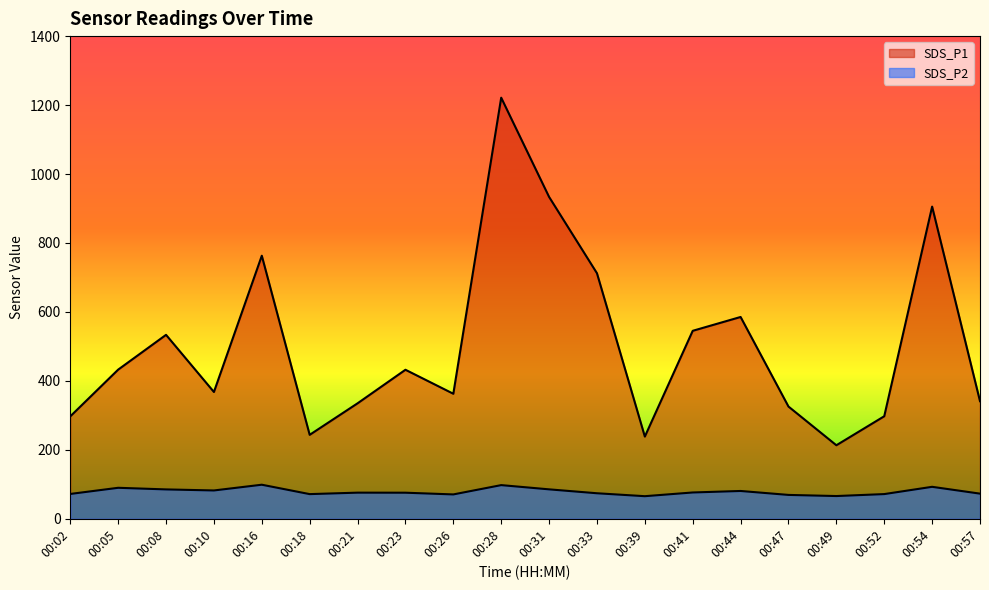

How many lines are shown in the chart?

2